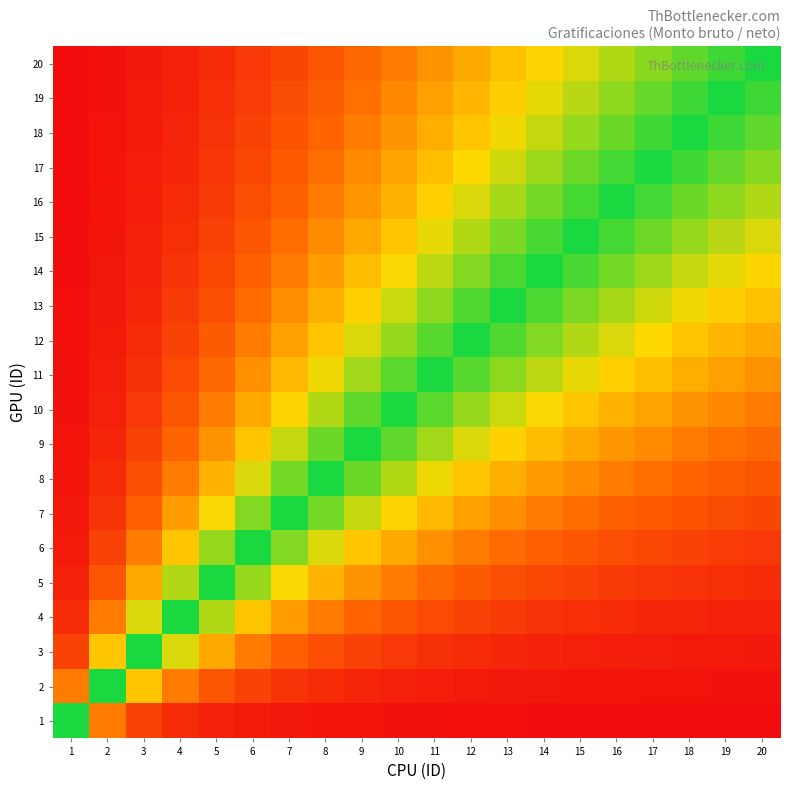

Reading right to left, transcribe all the data shown in this chart.

1: 20=0.0	19=0.0	18=0.0	17=0.0	16=0.0	15=0.0	14=0.0	13=0.0	12=0.0	11=0.0	10=0.0	9=0.0	8=0.0	7=0.0	6=0.0	5=0.0	4=0.1	3=0.1	2=0.2	1=0.5
2: 20=0.0	19=0.0	18=0.0	17=0.0	16=0.0	15=0.0	14=0.0	13=0.0	12=0.0	11=0.0	10=0.0	9=0.0	8=0.1	7=0.1	6=0.1	5=0.1	4=0.2	3=0.3	2=0.5	1=0.8
3: 20=0.0	19=0.0	18=0.0	17=0.0	16=0.0	15=0.0	14=0.0	13=0.1	12=0.1	11=0.1	10=0.1	9=0.1	8=0.1	7=0.2	6=0.2	5=0.3	4=0.4	3=0.5	2=0.7	1=0.9
4: 20=0.0	19=0.0	18=0.0	17=0.1	16=0.1	15=0.1	14=0.1	13=0.1	12=0.1	11=0.1	10=0.1	9=0.2	8=0.2	7=0.2	6=0.3	5=0.4	4=0.5	3=0.6	2=0.8	1=0.9
5: 20=0.1	19=0.1	18=0.1	17=0.1	16=0.1	15=0.1	14=0.1	13=0.1	12=0.1	11=0.2	10=0.2	9=0.2	8=0.3	7=0.3	6=0.4	5=0.5	4=0.6	3=0.7	2=0.9	1=1.0
6: 20=0.1	19=0.1	18=0.1	17=0.1	16=0.1	15=0.1	14=0.2	13=0.2	12=0.2	11=0.2	10=0.3	9=0.3	8=0.4	7=0.4	6=0.5	5=0.6	4=0.7	3=0.8	2=0.9	1=1.0
7: 20=0.1	19=0.1	18=0.1	17=0.1	16=0.2	15=0.2	14=0.2	13=0.2	12=0.3	11=0.3	10=0.3	9=0.4	8=0.4	7=0.5	6=0.6	5=0.7	4=0.8	3=0.8	2=0.9	1=1.0
8: 20=0.1	19=0.2	18=0.2	17=0.2	16=0.2	15=0.2	14=0.2	13=0.3	12=0.3	11=0.3	10=0.4	9=0.4	8=0.5	7=0.6	6=0.6	5=0.7	4=0.8	3=0.9	2=0.9	1=1.0
9: 20=0.2	19=0.2	18=0.2	17=0.2	16=0.2	15=0.3	14=0.3	13=0.3	12=0.4	11=0.4	10=0.4	9=0.5	8=0.6	7=0.6	6=0.7	5=0.8	4=0.8	3=0.9	2=1.0	1=1.0
10: 20=0.2	19=0.2	18=0.2	17=0.3	16=0.3	15=0.3	14=0.3	13=0.4	12=0.4	11=0.5	10=0.5	9=0.6	8=0.6	7=0.7	6=0.7	5=0.8	4=0.9	3=0.9	2=1.0	1=1.0
11: 20=0.2	19=0.3	18=0.3	17=0.3	16=0.3	15=0.3	14=0.4	13=0.4	12=0.5	11=0.5	10=0.5	9=0.6	8=0.7	7=0.7	6=0.8	5=0.8	4=0.9	3=0.9	2=1.0	1=1.0
12: 20=0.3	19=0.3	18=0.3	17=0.3	16=0.4	15=0.4	14=0.4	13=0.5	12=0.5	11=0.5	10=0.6	9=0.6	8=0.7	7=0.7	6=0.8	5=0.9	4=0.9	3=0.9	2=1.0	1=1.0
13: 20=0.3	19=0.3	18=0.3	17=0.4	16=0.4	15=0.4	14=0.5	13=0.5	12=0.5	11=0.6	10=0.6	9=0.7	8=0.7	7=0.8	6=0.8	5=0.9	4=0.9	3=0.9	2=1.0	1=1.0
14: 20=0.3	19=0.4	18=0.4	17=0.4	16=0.4	15=0.5	14=0.5	13=0.5	12=0.6	11=0.6	10=0.7	9=0.7	8=0.8	7=0.8	6=0.8	5=0.9	4=0.9	3=1.0	2=1.0	1=1.0
15: 20=0.4	19=0.4	18=0.4	17=0.4	16=0.5	15=0.5	14=0.5	13=0.6	12=0.6	11=0.7	10=0.7	9=0.7	8=0.8	7=0.8	6=0.9	5=0.9	4=0.9	3=1.0	2=1.0	1=1.0
16: 20=0.4	19=0.4	18=0.4	17=0.5	16=0.5	15=0.5	14=0.6	13=0.6	12=0.6	11=0.7	10=0.7	9=0.8	8=0.8	7=0.8	6=0.9	5=0.9	4=0.9	3=1.0	2=1.0	1=1.0
17: 20=0.4	19=0.4	18=0.5	17=0.5	16=0.5	15=0.6	14=0.6	13=0.6	12=0.7	11=0.7	10=0.7	9=0.8	8=0.8	7=0.9	6=0.9	5=0.9	4=0.9	3=1.0	2=1.0	1=1.0
18: 20=0.4	19=0.5	18=0.5	17=0.5	16=0.6	15=0.6	14=0.6	13=0.7	12=0.7	11=0.7	10=0.8	9=0.8	8=0.8	7=0.9	6=0.9	5=0.9	4=1.0	3=1.0	2=1.0	1=1.0
19: 20=0.5	19=0.5	18=0.5	17=0.6	16=0.6	15=0.6	14=0.6	13=0.7	12=0.7	11=0.7	10=0.8	9=0.8	8=0.8	7=0.9	6=0.9	5=0.9	4=1.0	3=1.0	2=1.0	1=1.0
20: 20=0.5	19=0.5	18=0.6	17=0.6	16=0.6	15=0.6	14=0.7	13=0.7	12=0.7	11=0.8	10=0.8	9=0.8	8=0.9	7=0.9	6=0.9	5=0.9	4=1.0	3=1.0	2=1.0	1=1.0